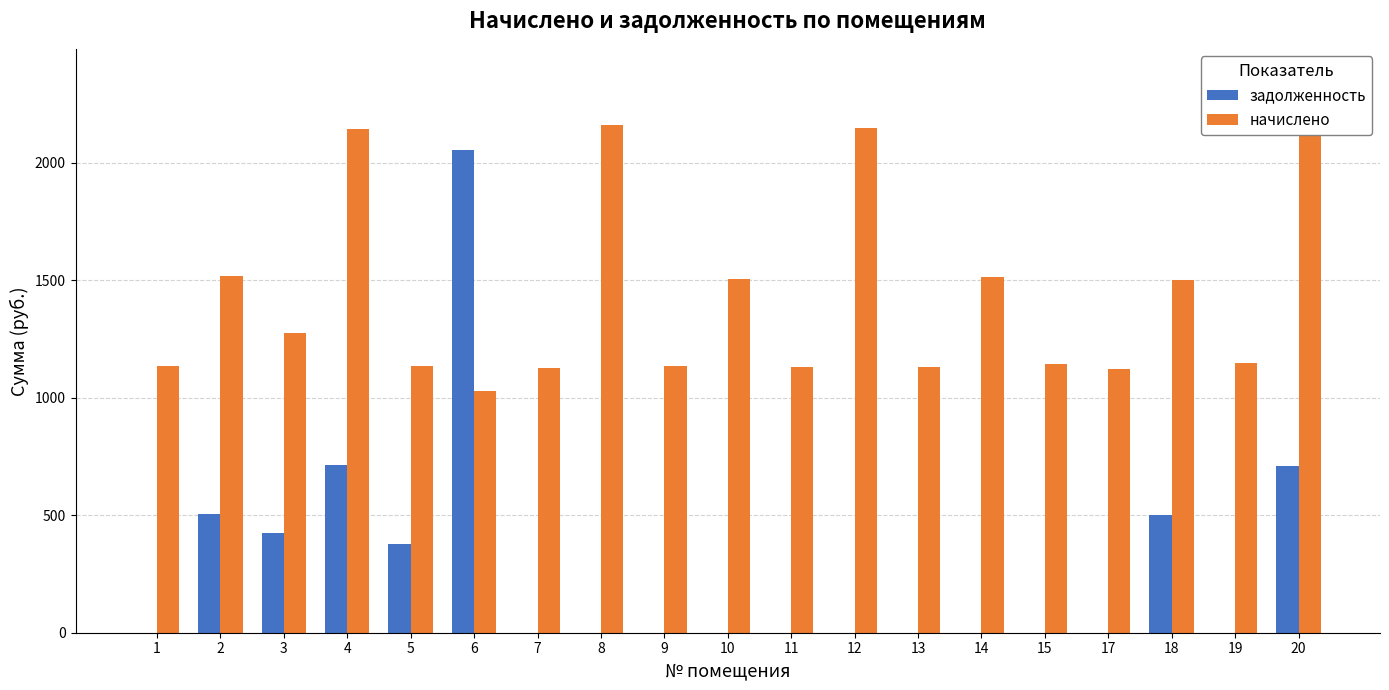

The value of начислено at 9 is 1135.6. True or false?

True